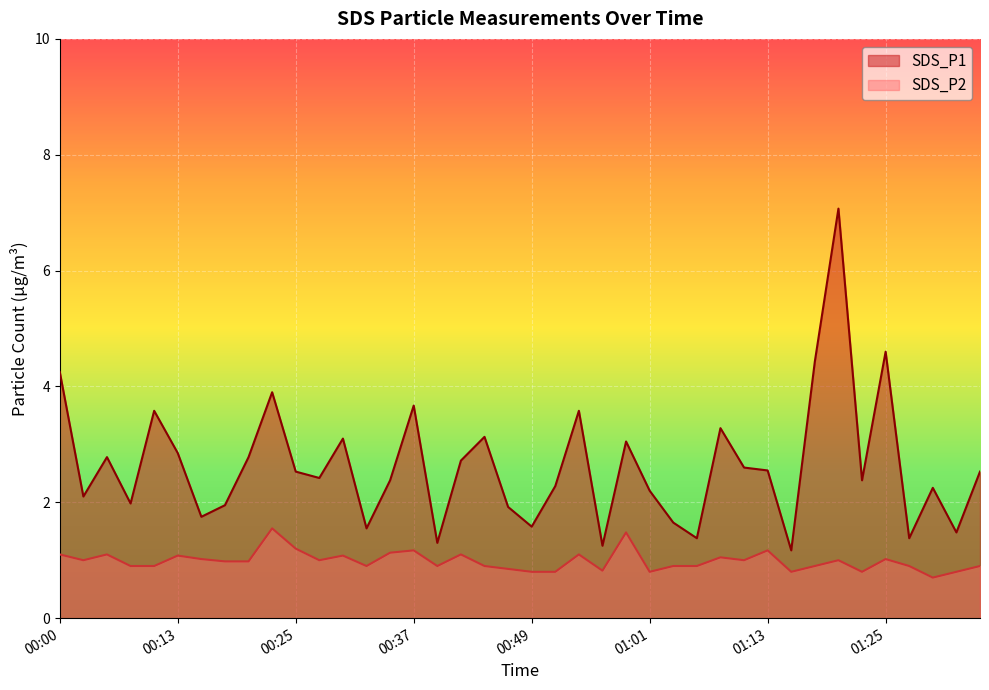

Does the chart display data point markers on the line(s)?

No